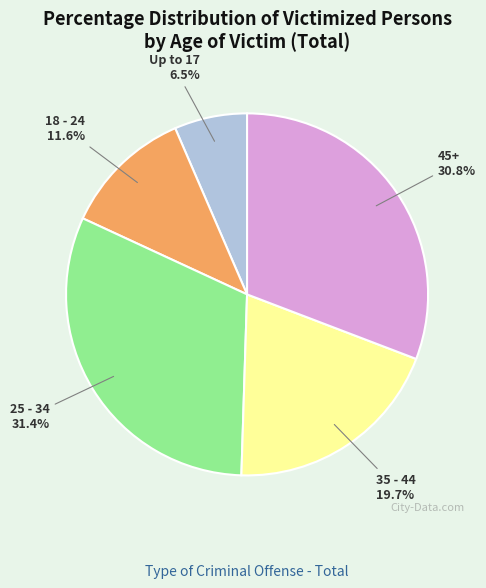

Is the sum of 18 - 24 and 25 - 34 greater than half?

No